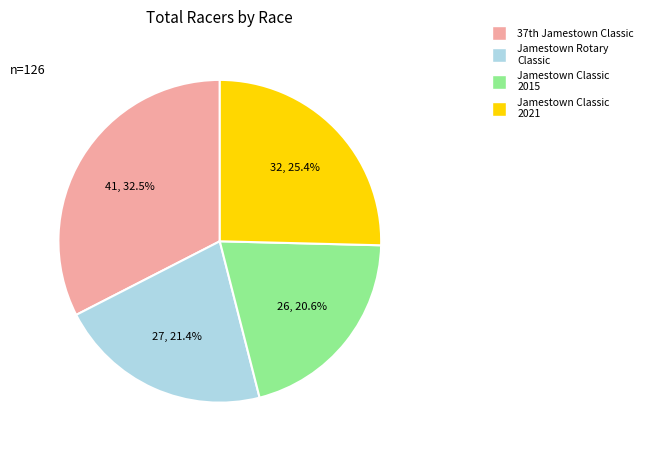

What is the smallest slice in the pie chart?

Jamestown Classic 2015